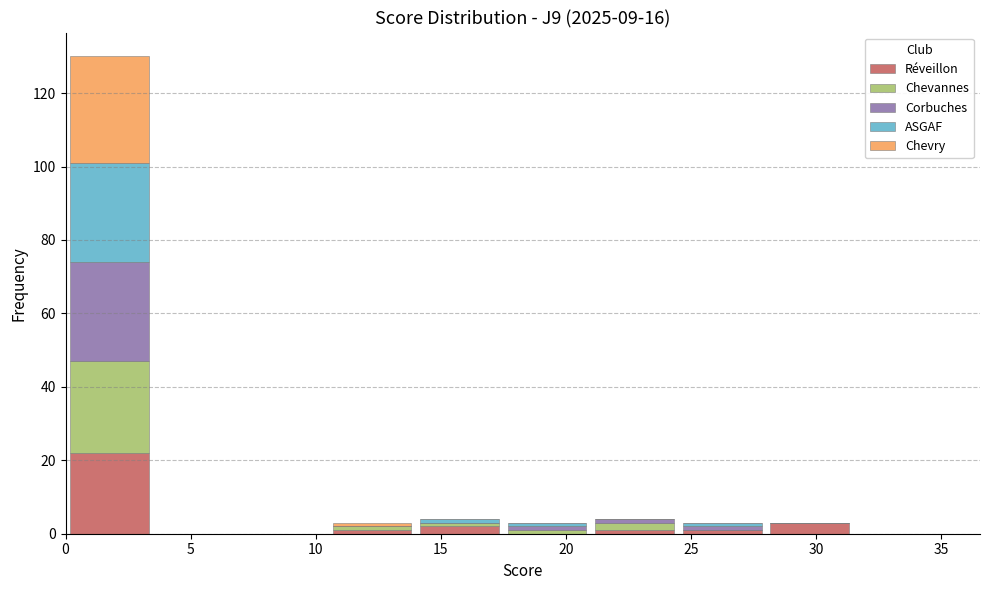

Reading left to right, list every stacked bar in this chart as the range it spans on the x-axis followed by its total height. The values are not printed on the chart, so give them approximately, as read against the axis.

0.0 to 3.5: 130
3.5 to 7.0: 0
7.0 to 10.5: 0
10.5 to 14.0: 4
14.0 to 17.5: 4
17.5 to 21.0: 4
21.0 to 24.5: 4
24.5 to 28.0: 4
28.0 to 31.5: 4
31.5 to 35.0: 0